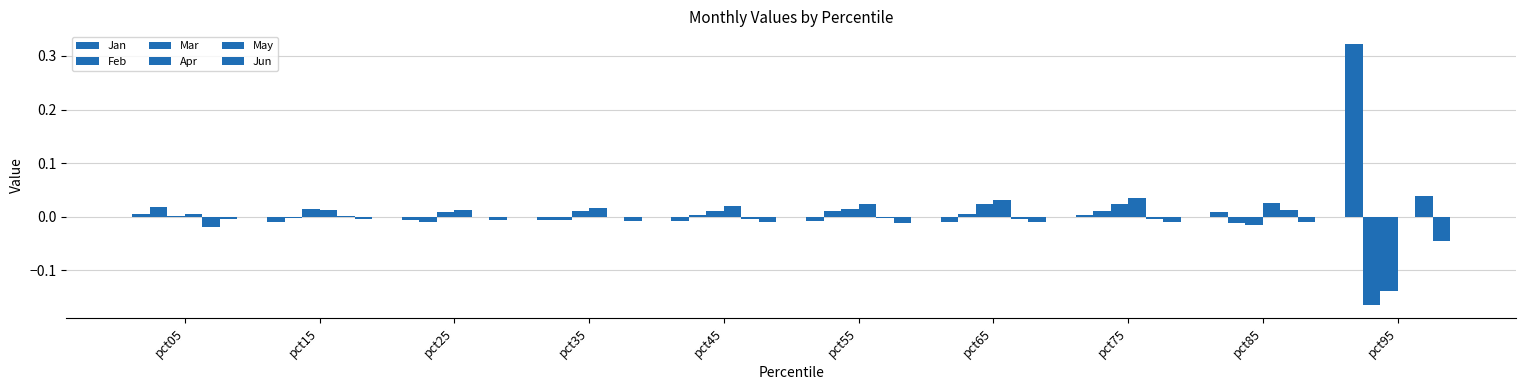

What is the difference between the maximum and minimum values in the Feb series?

0.2